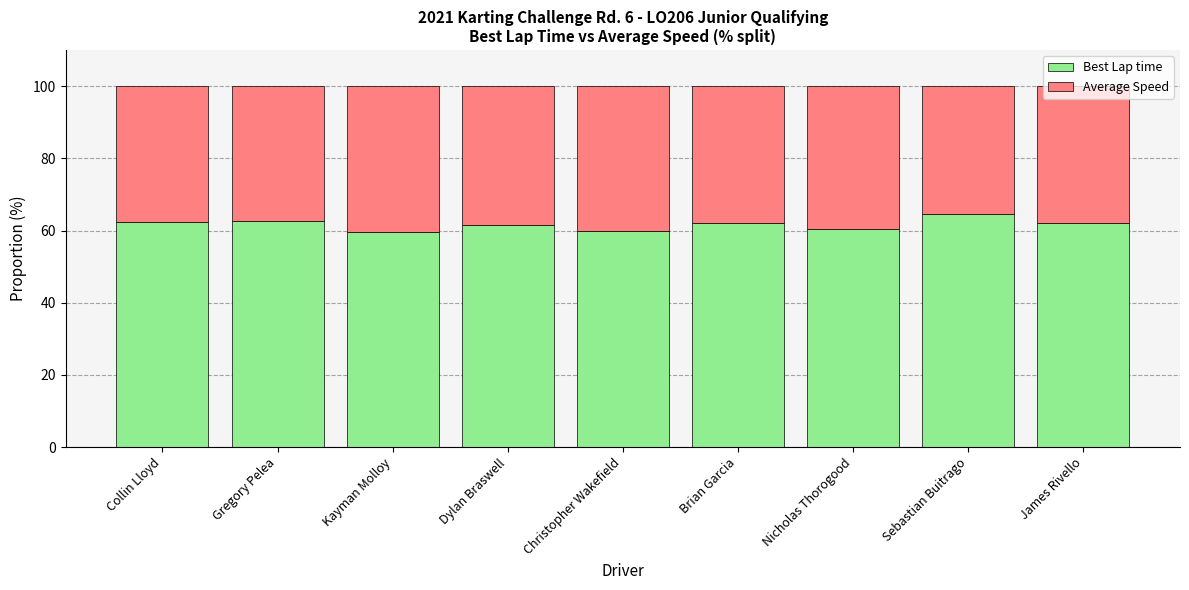

What is the lowest value of the Best Lap time series?

59.6